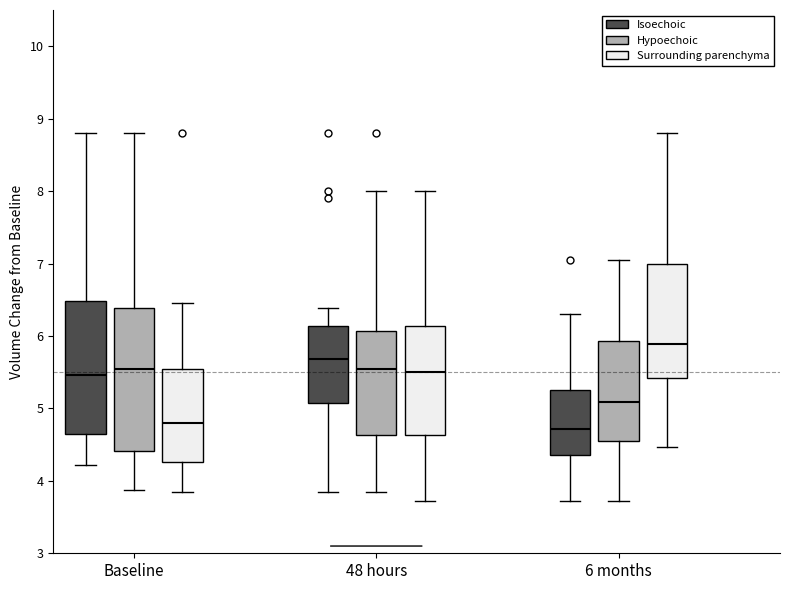

Reading left to right, read every box against the y-axis: the position of its median line, the range the box covers, and the ends of its whiskers. The values are not printed on the chart, so give them approximately, as read against the axis.

Baseline (Isoechoic): median 5.5, box 4.6 to 6.5, whiskers 4.2 to 8.8
Baseline (Hypoechoic): median 5.6, box 4.4 to 6.4, whiskers 3.9 to 8.8
Baseline (Surrounding parenchyma): median 4.8, box 4.3 to 5.5, whiskers 3.9 to 6.5
48 hours (Isoechoic): median 5.7, box 5.1 to 6.1, whiskers 3.9 to 6.4
48 hours (Hypoechoic): median 5.5, box 4.6 to 6.1, whiskers 3.9 to 8.0
48 hours (Surrounding parenchyma): median 5.5, box 4.6 to 6.1, whiskers 3.7 to 8.0
6 months (Isoechoic): median 4.7, box 4.4 to 5.3, whiskers 3.7 to 6.3
6 months (Hypoechoic): median 5.1, box 4.6 to 5.9, whiskers 3.7 to 7.1
6 months (Surrounding parenchyma): median 5.9, box 5.4 to 7.0, whiskers 4.5 to 8.8